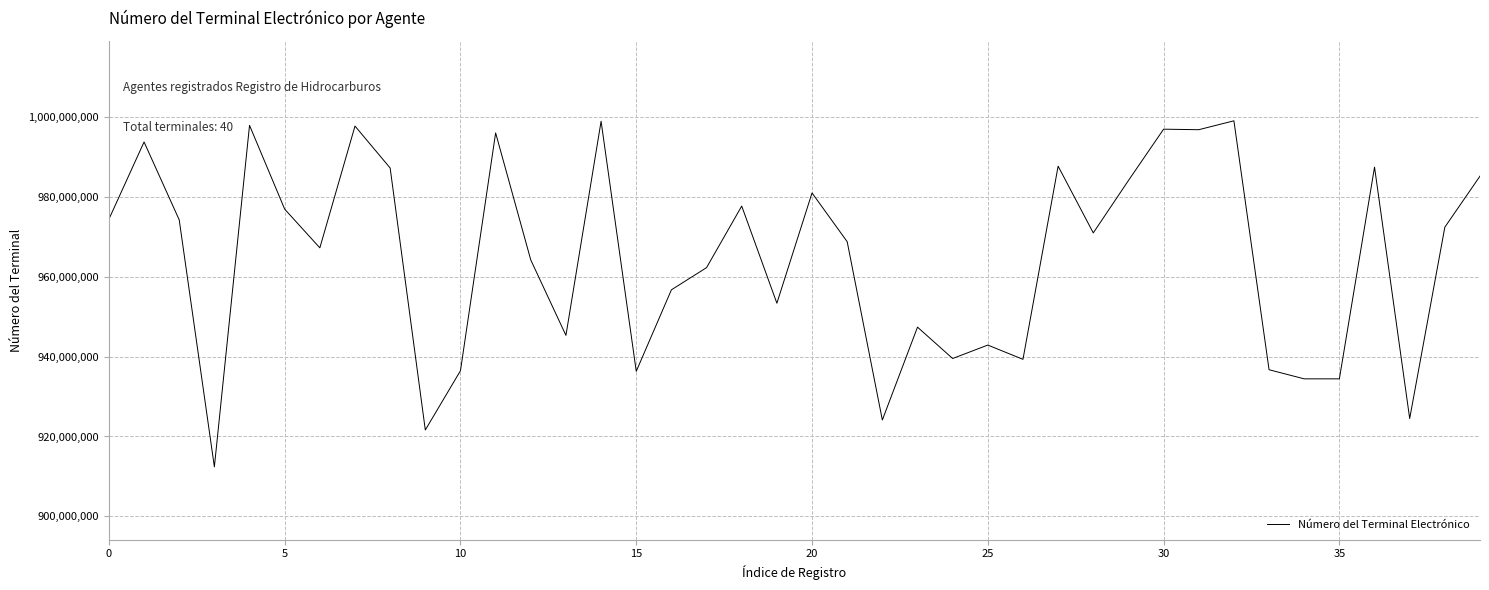

Does the chart display data point markers on the line(s)?

No